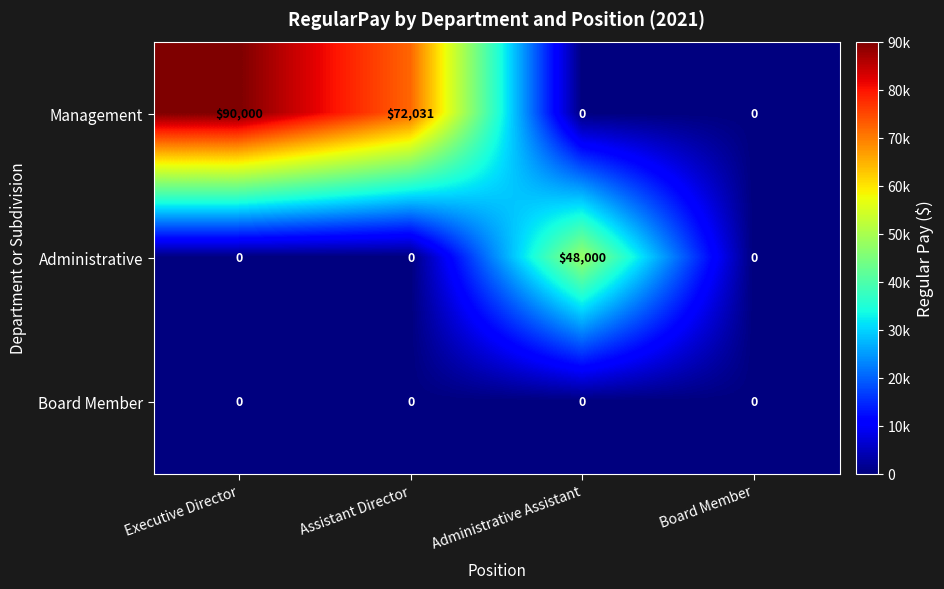

What is the total value across all series at Administrative Assistant?

48000